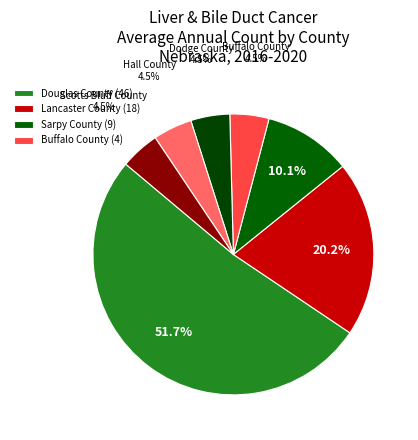

To the nearest percent, what is the difference between the largest and smallest slice percentages?

47%